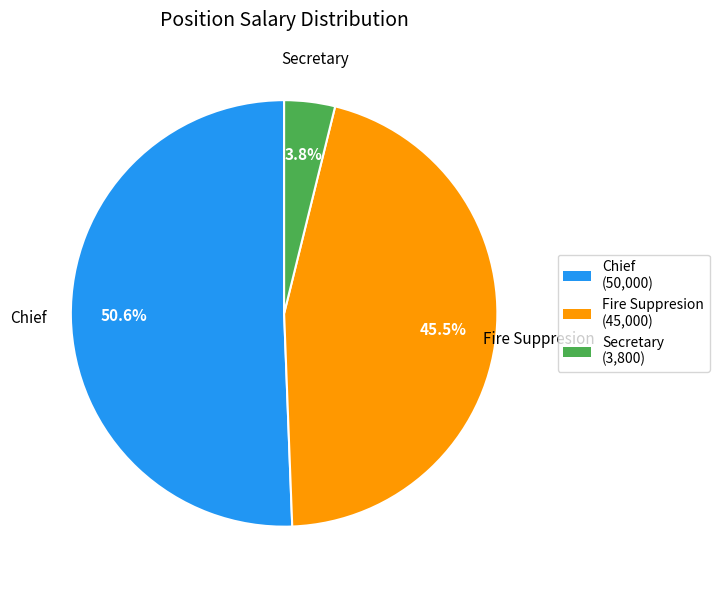

What is the largest slice in the pie chart?

Chief